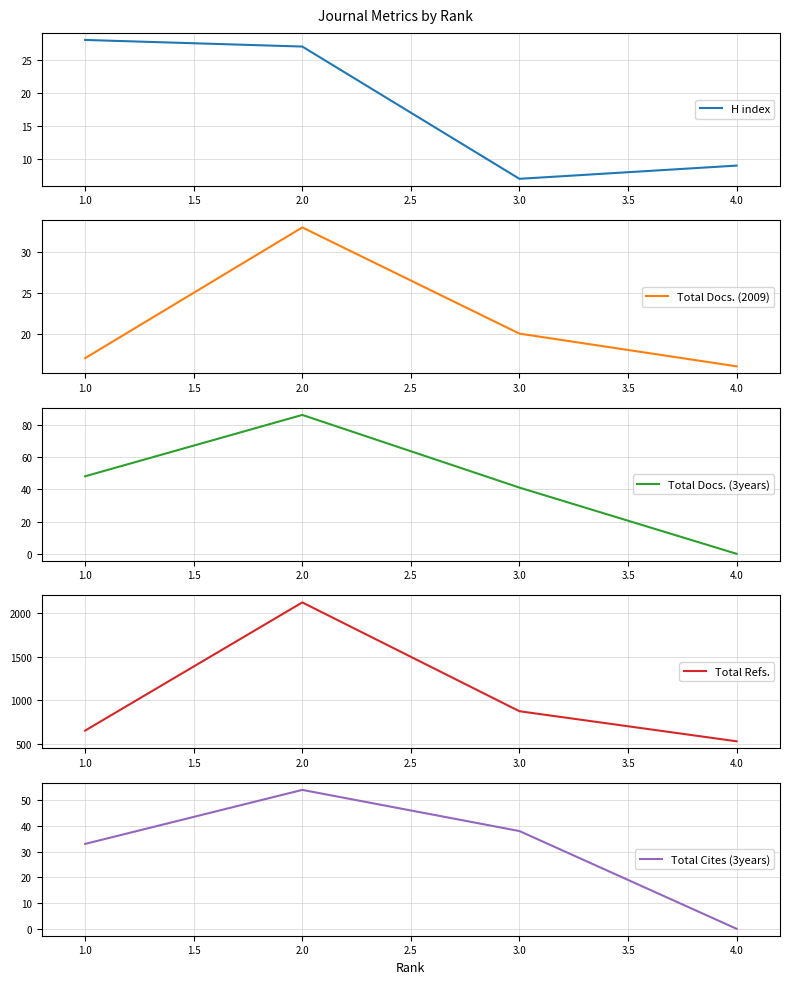

True or false: Total Refs. has a value of 1051 at 1.0.

False